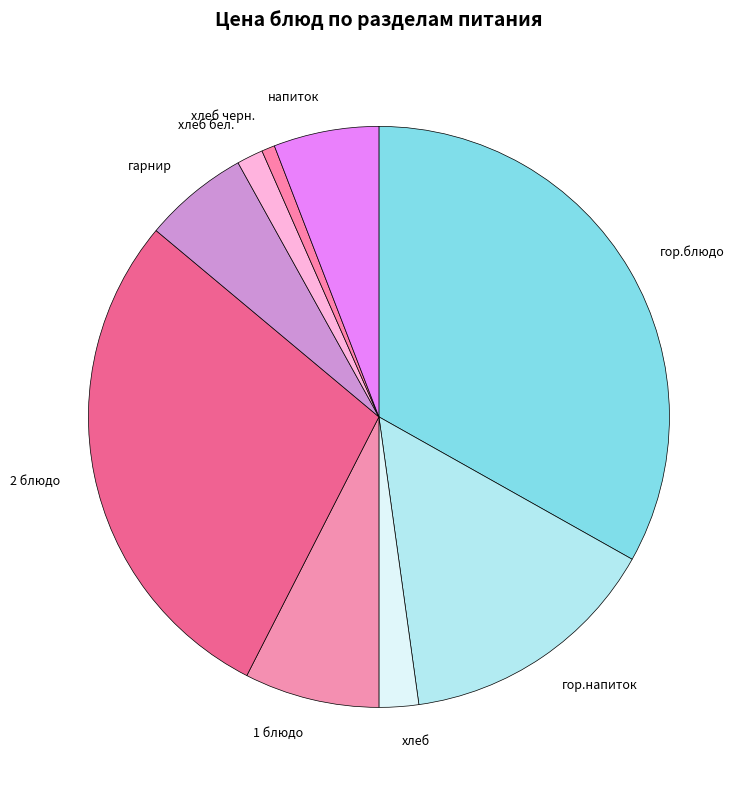

How many slices are in this pie chart?

9